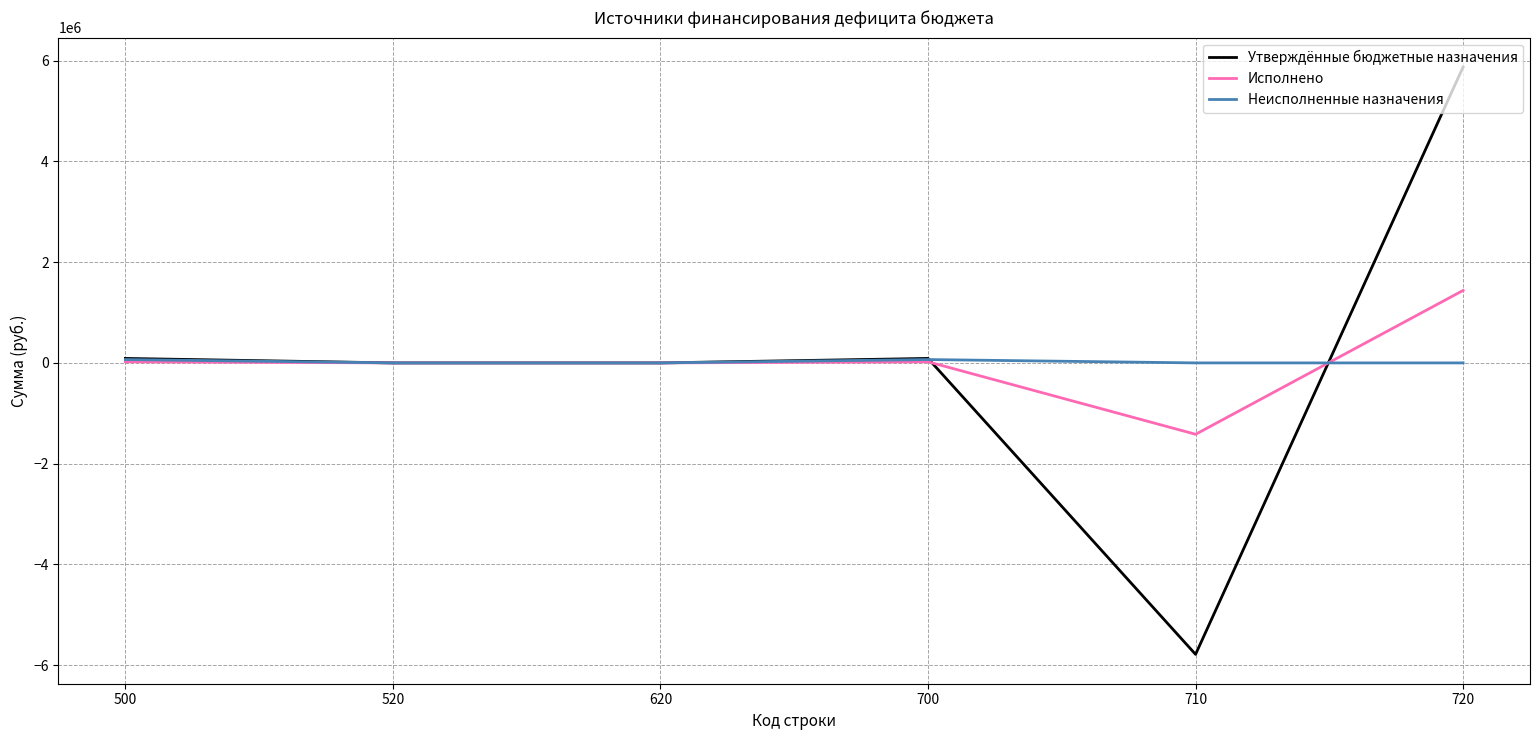

Does the chart have visible grid lines?

Yes